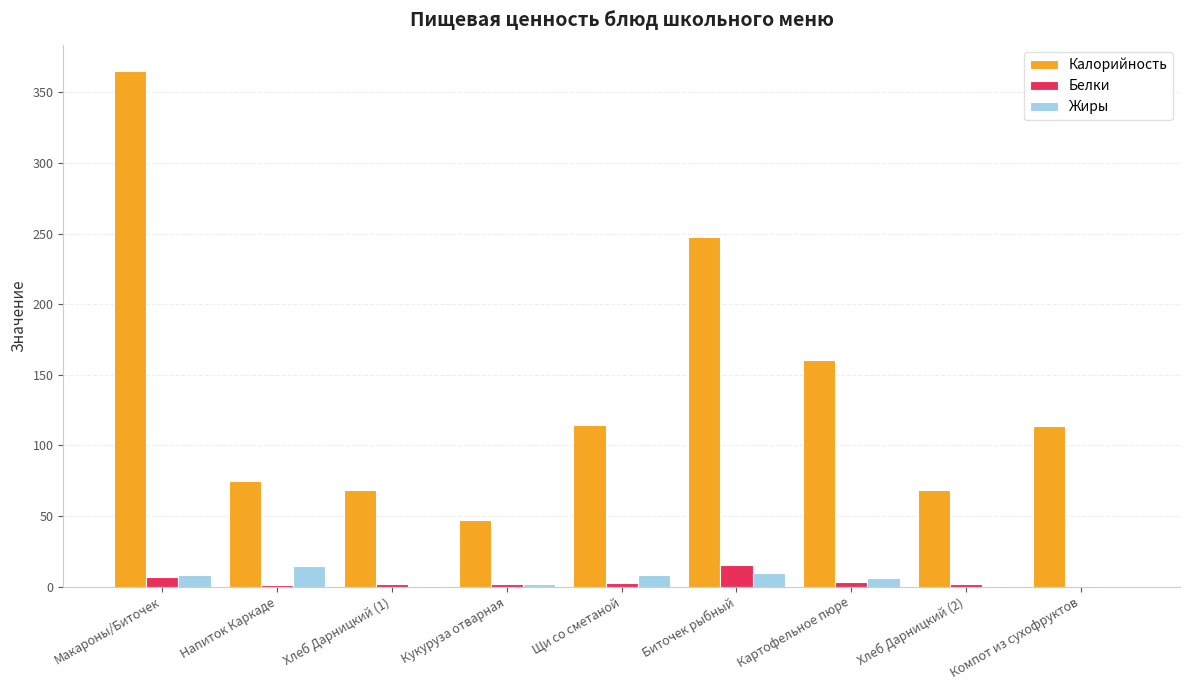

At which category is the sum across all series the highest?

Макароны/Биточек